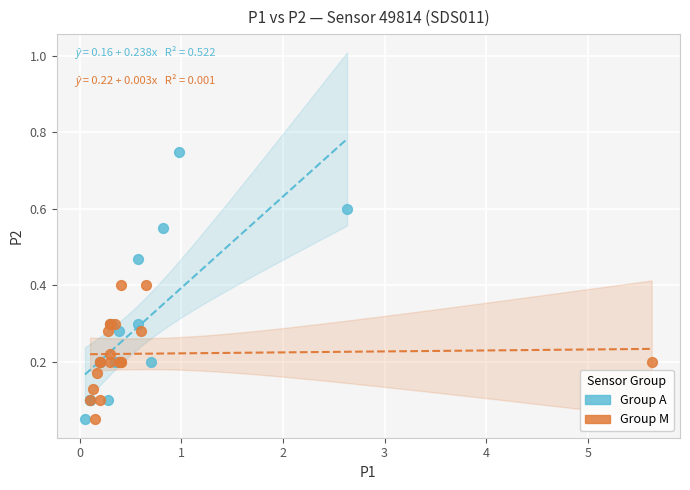

Which series has the largest Y range (max minus min)?

Group A